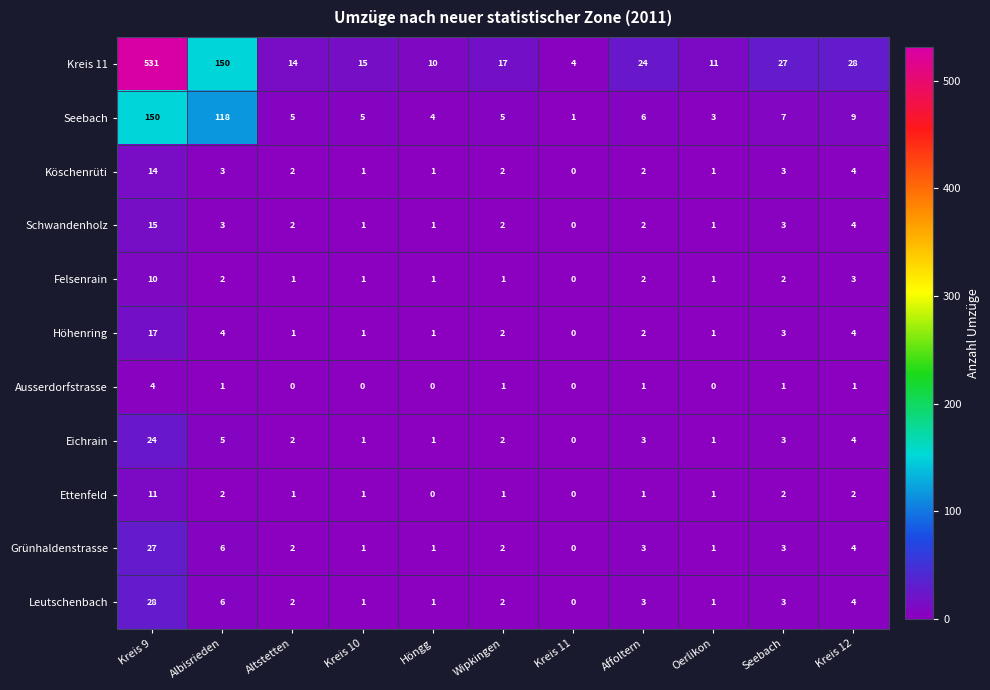

What is the greatest value displayed?

531